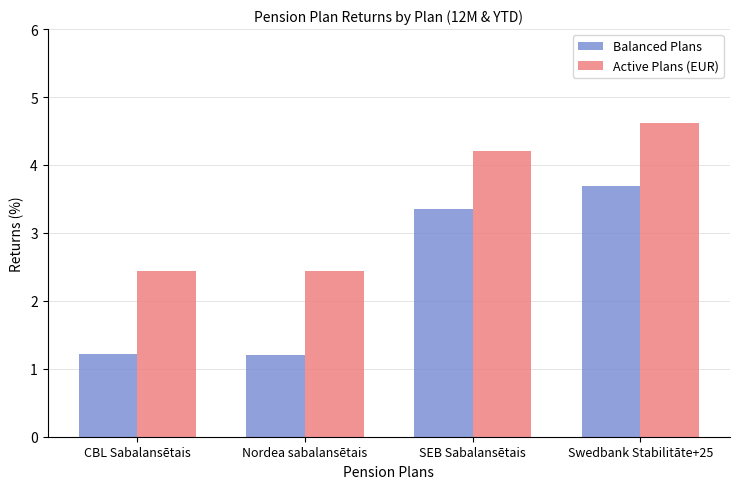

At which label does Balanced Plans first exceed 3?

SEB Sabalansētais